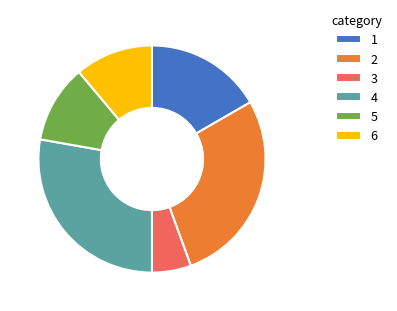

Do 3 and 5 together represent more than half of the pie?

No